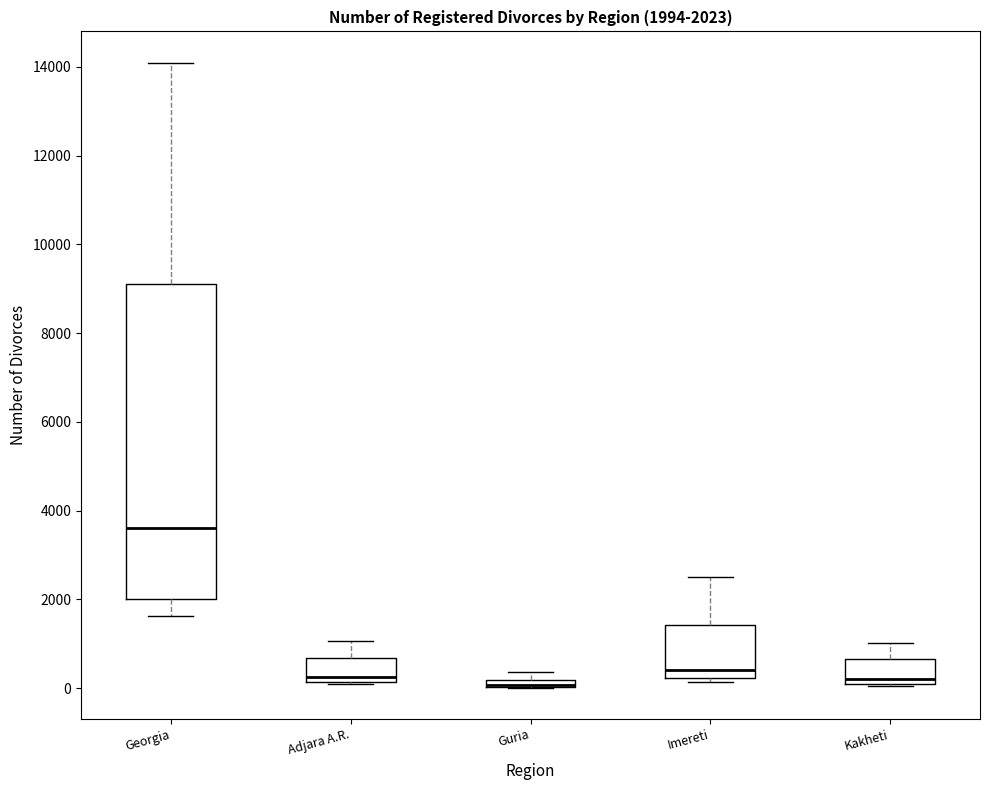

Which box is the tallest, from its lower edge to its upper edge?

Georgia